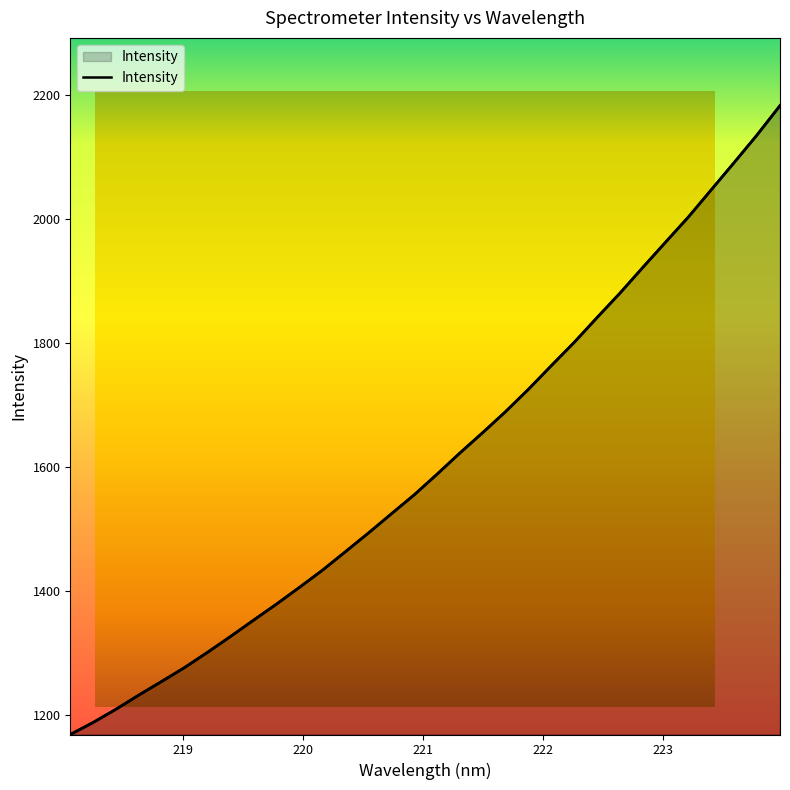

The chart shows a value of 2091.0 at 223.5987. True or false?

True